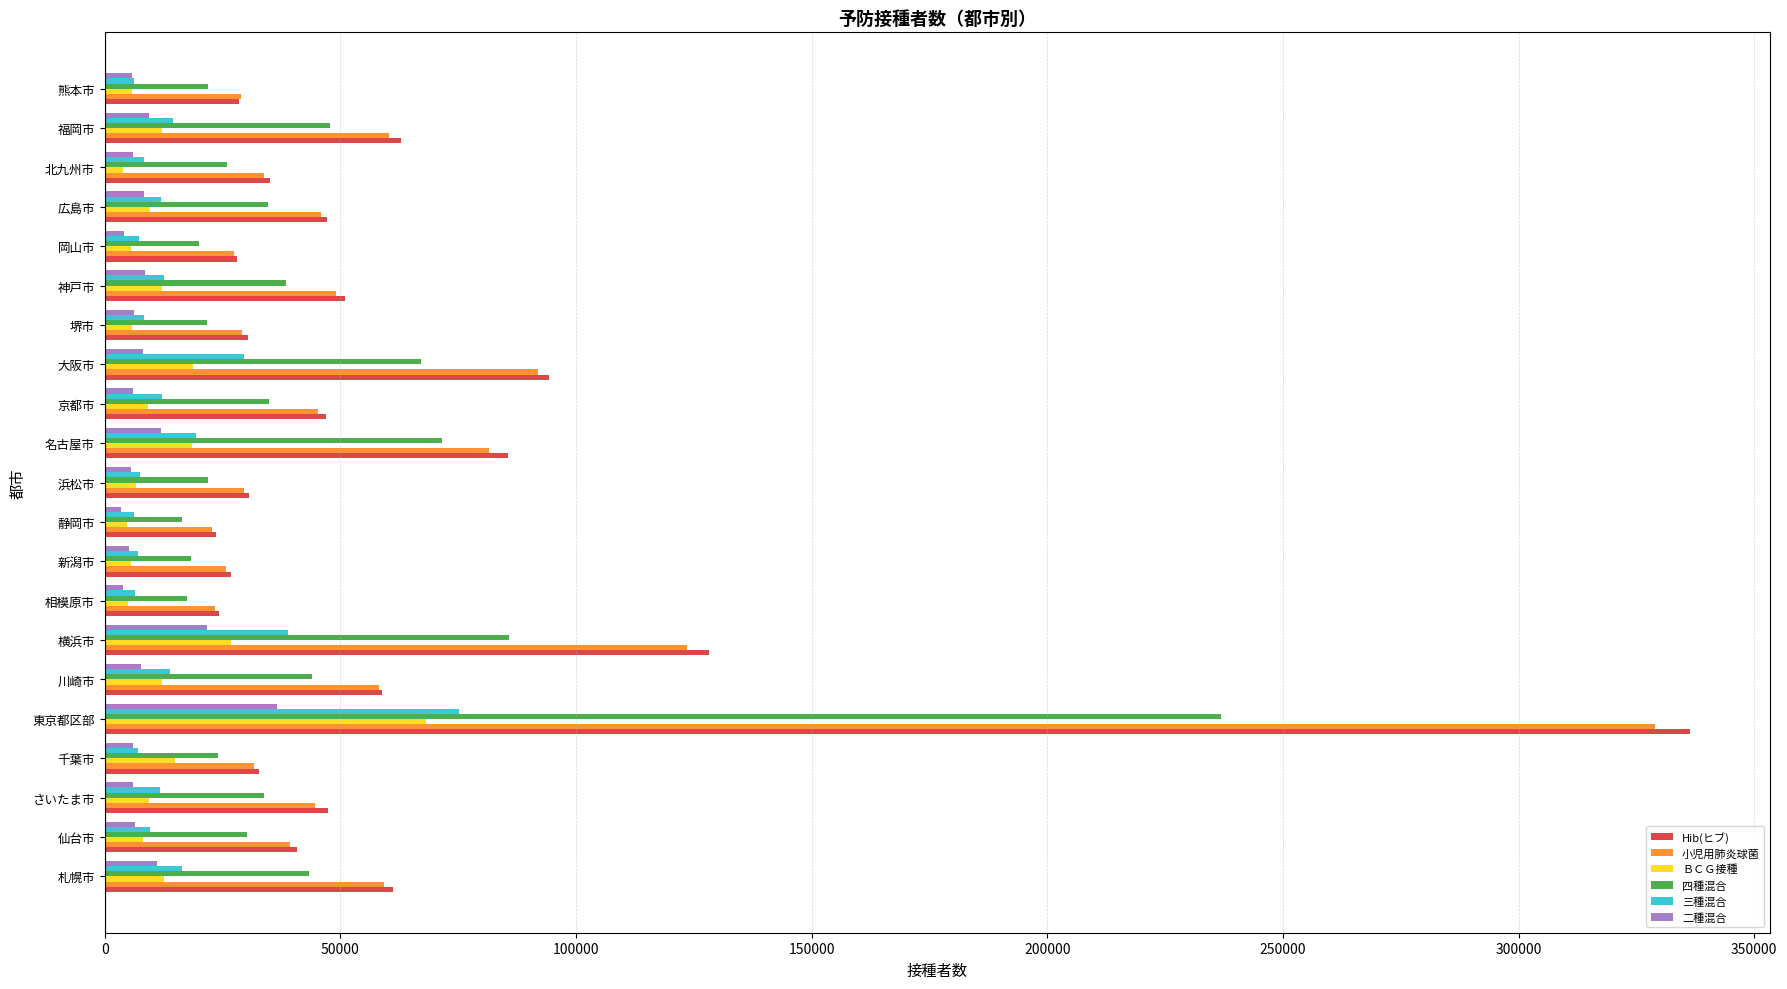

Which series has the widest spread of values?

Hib(ヒブ)